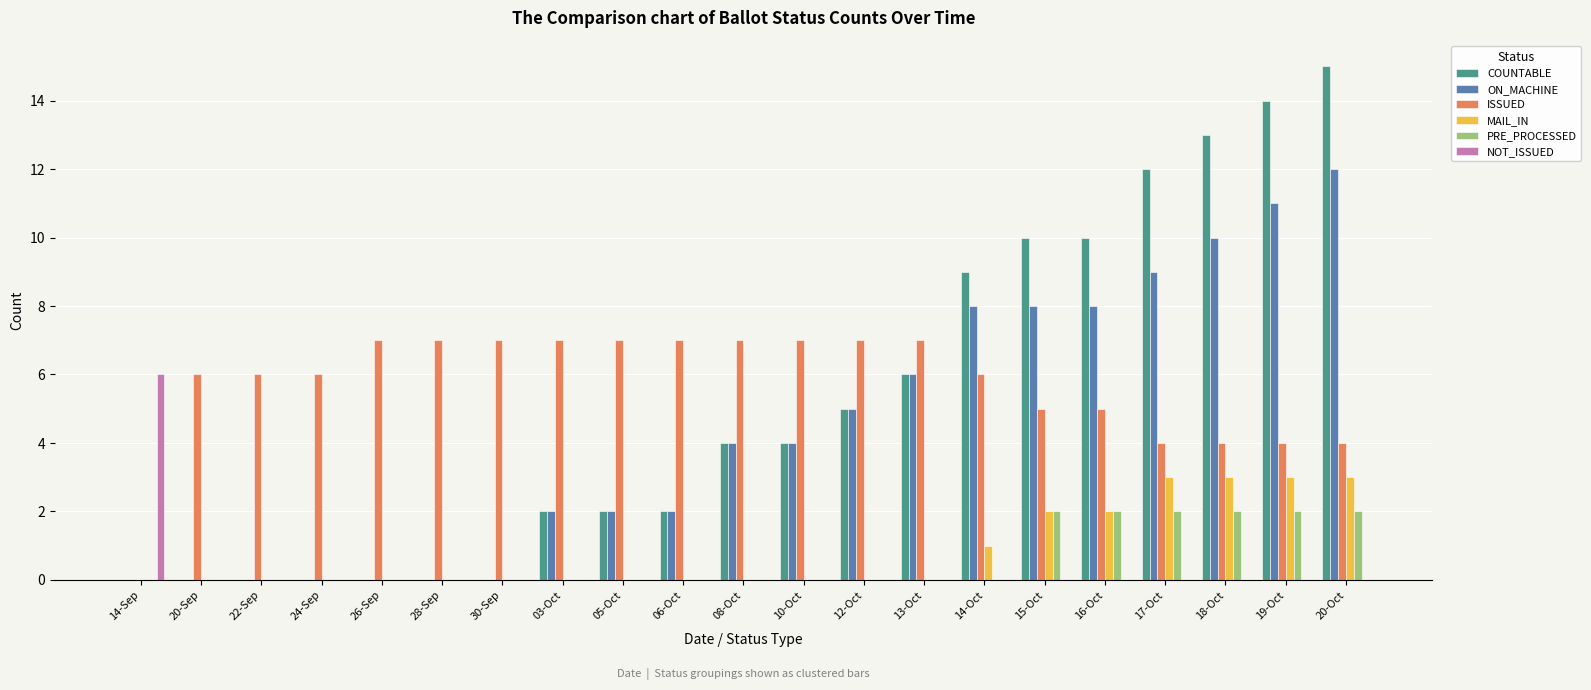

At which category is the sum across all series the highest?

20-Oct